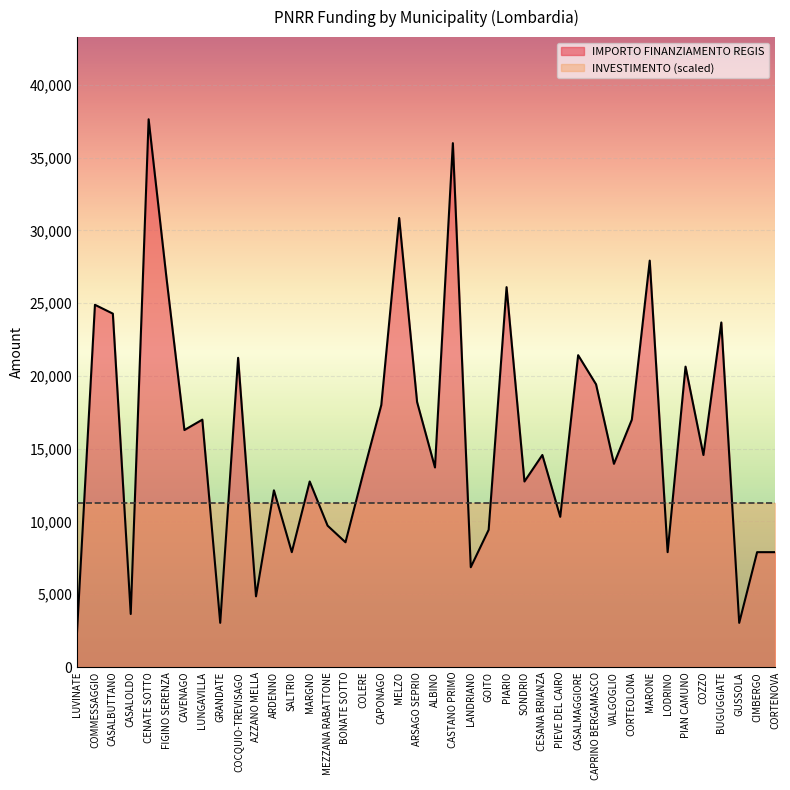

Which has a higher value, CASALOLDO or CASALMAGGIORE?

CASALMAGGIORE